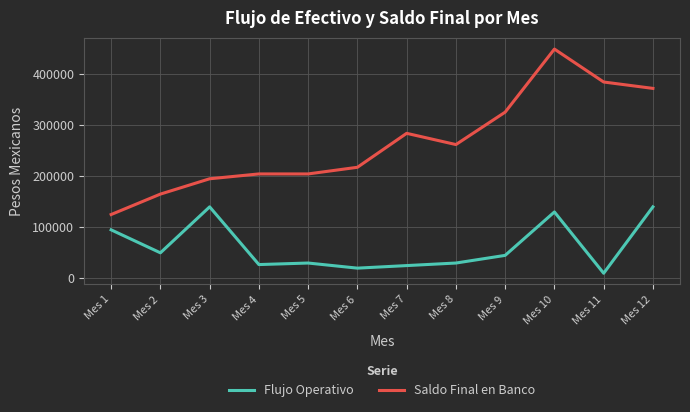

Rank the series by their average value, from lowest to highest.

Flujo Operativo, Saldo Final en Banco